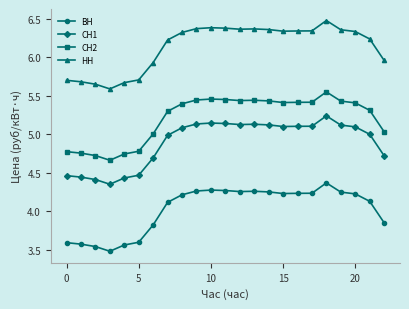

What is the difference between the maximum and minimum values in the НН series?

0.9